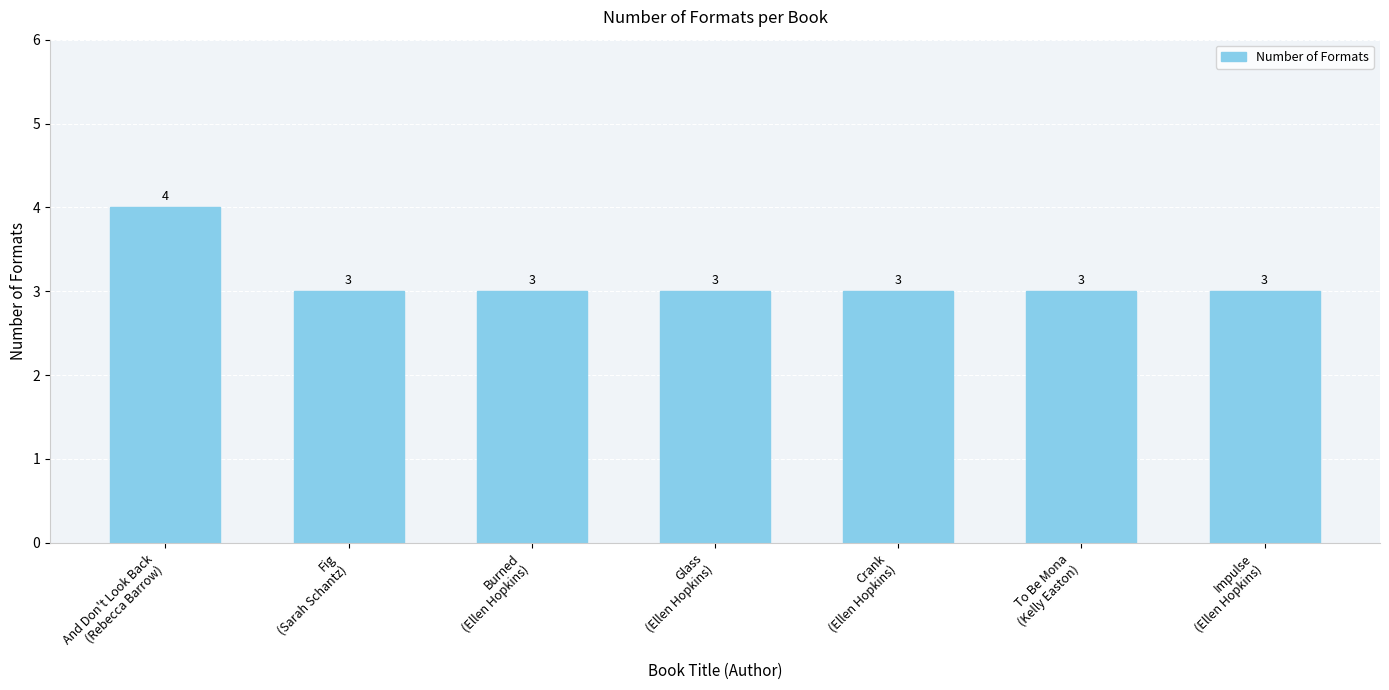

What is the average value?

3